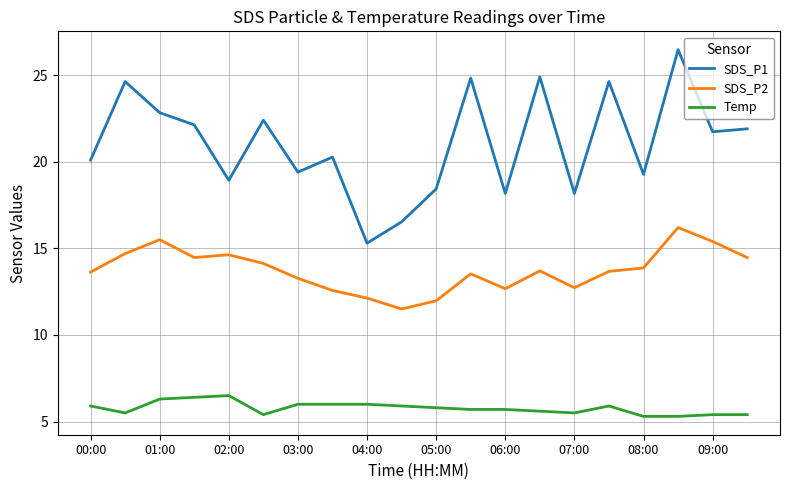

Which series has the largest total across all categories?

SDS_P1